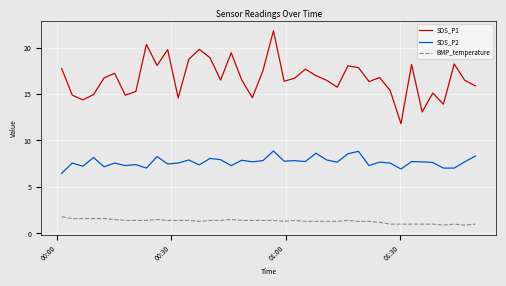

Which series has the largest range (max minus min)?

SDS_P1